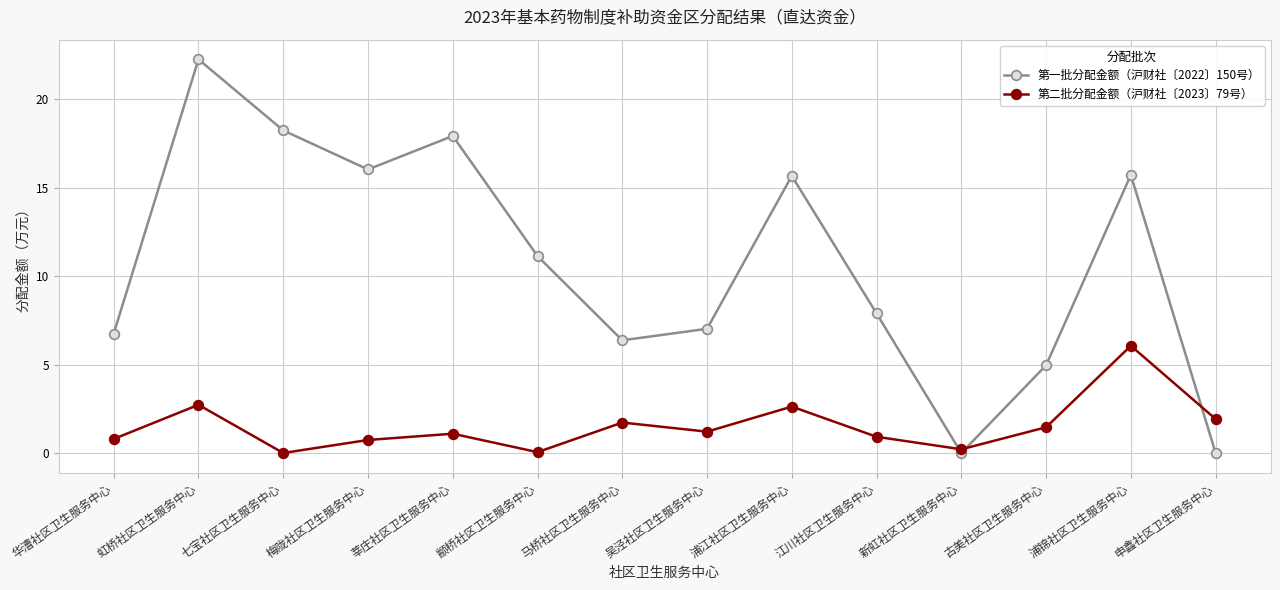

What is the total value across all series at 虹桥社区卫生服务中心?

25.0